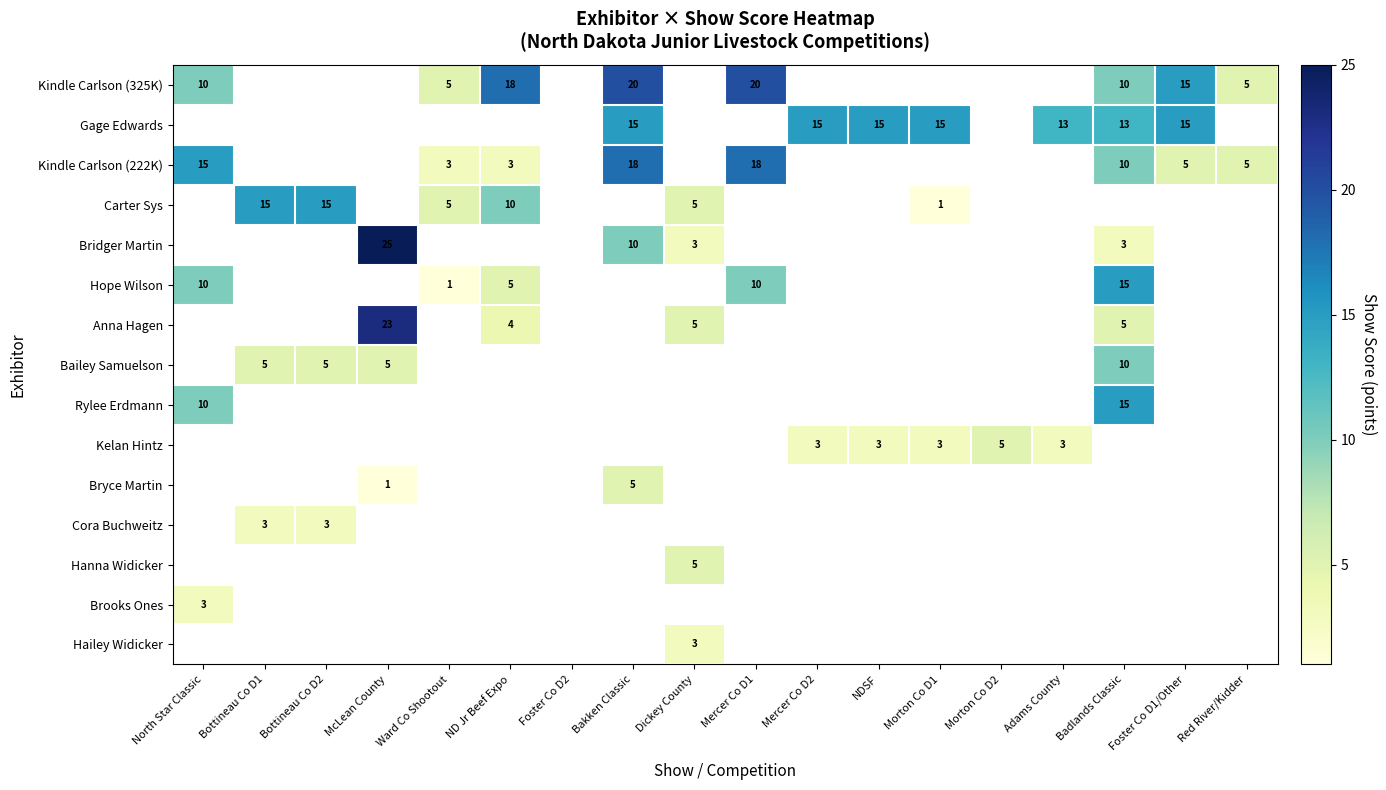

The Hailey Widicker series shows 5 at Dickey County. True or false?

False